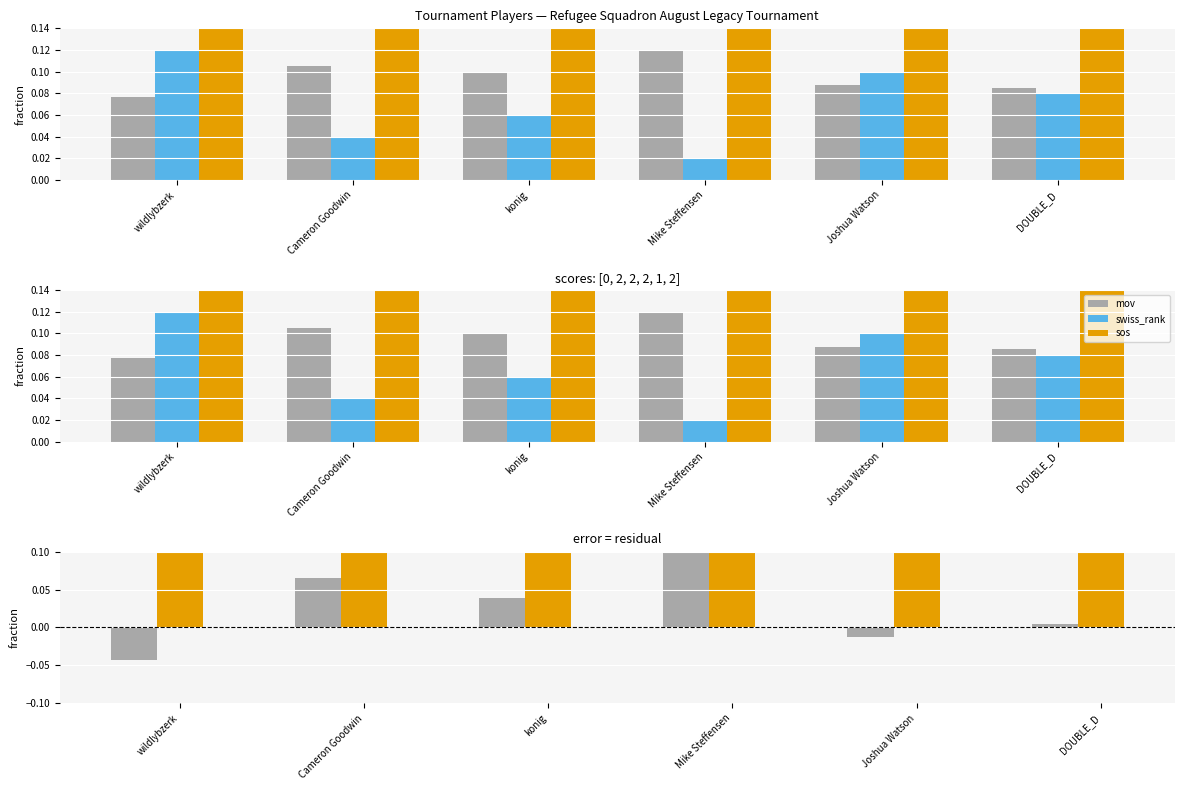

What is the average value of the sos diff series?

0.4